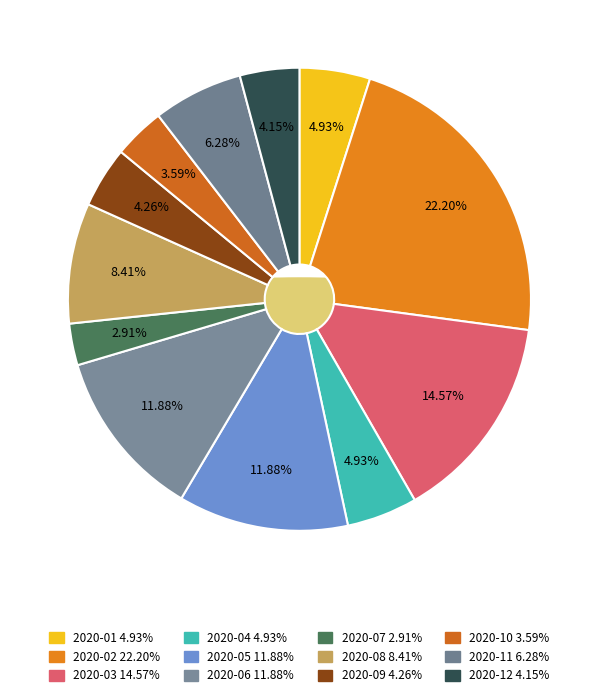

To the nearest percent, what portion does 2020-03 represent?

15%